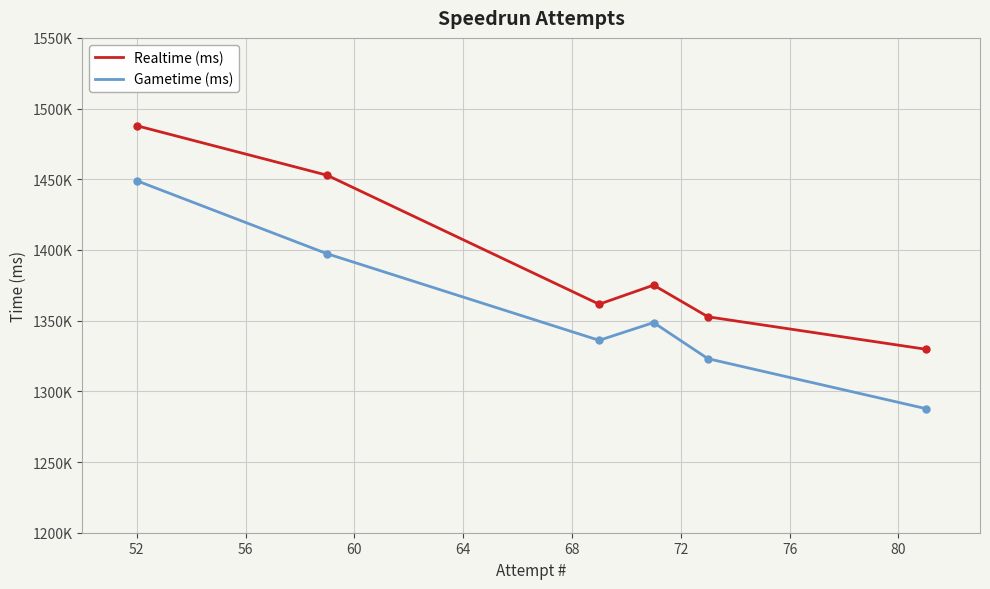

How many values in the Realtime (ms) series exceed 1375120?

2